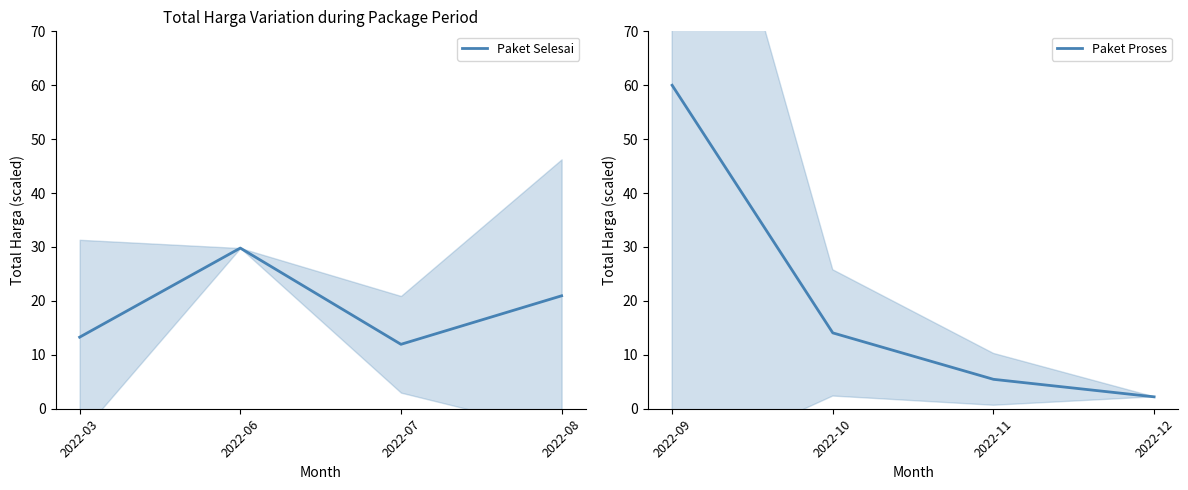

At which label is Paket Selesai closest to 20?

2022-08